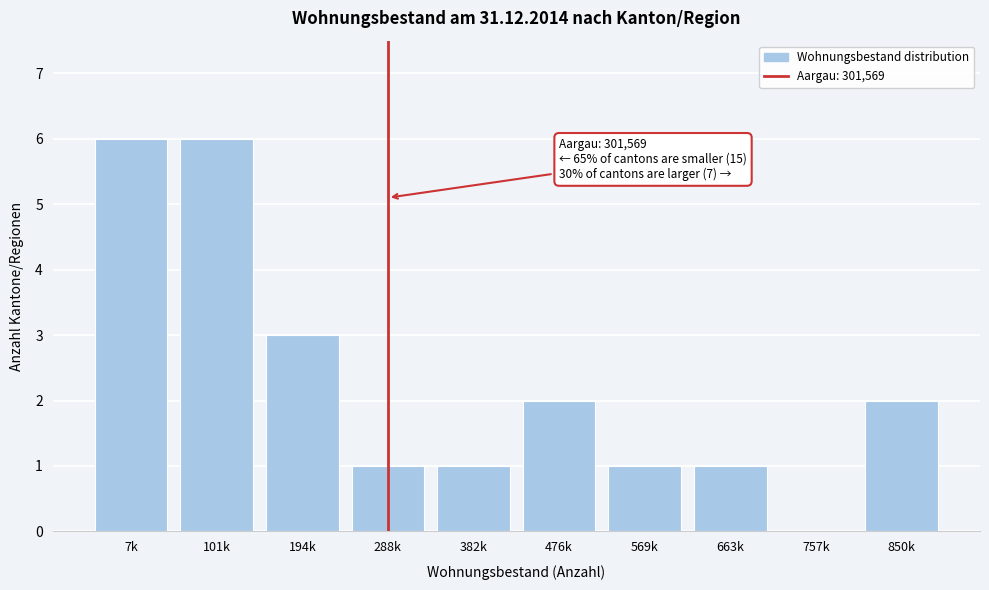

Reading left to right, extract all data points from this chart.

7k=6	101k=6	194k=3	288k=1	382k=1	476k=2	569k=1	663k=1	757k=0	850k=2